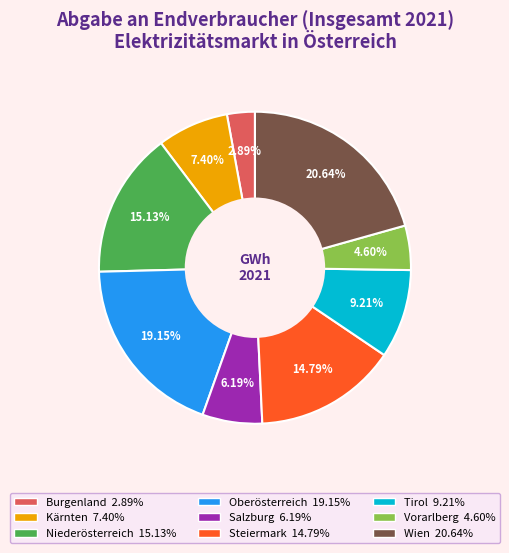

Is the sum of Steiermark and Tirol greater than half?

No